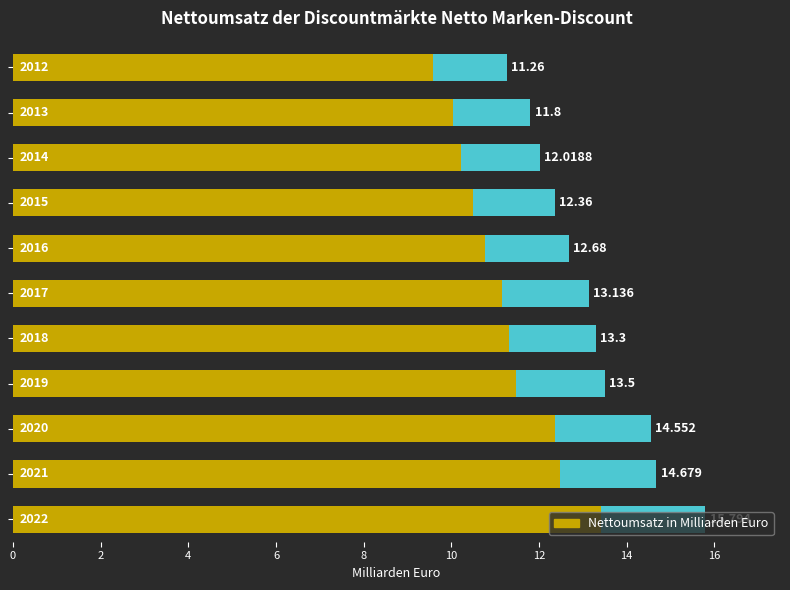

What is the sum of all values?

145.1